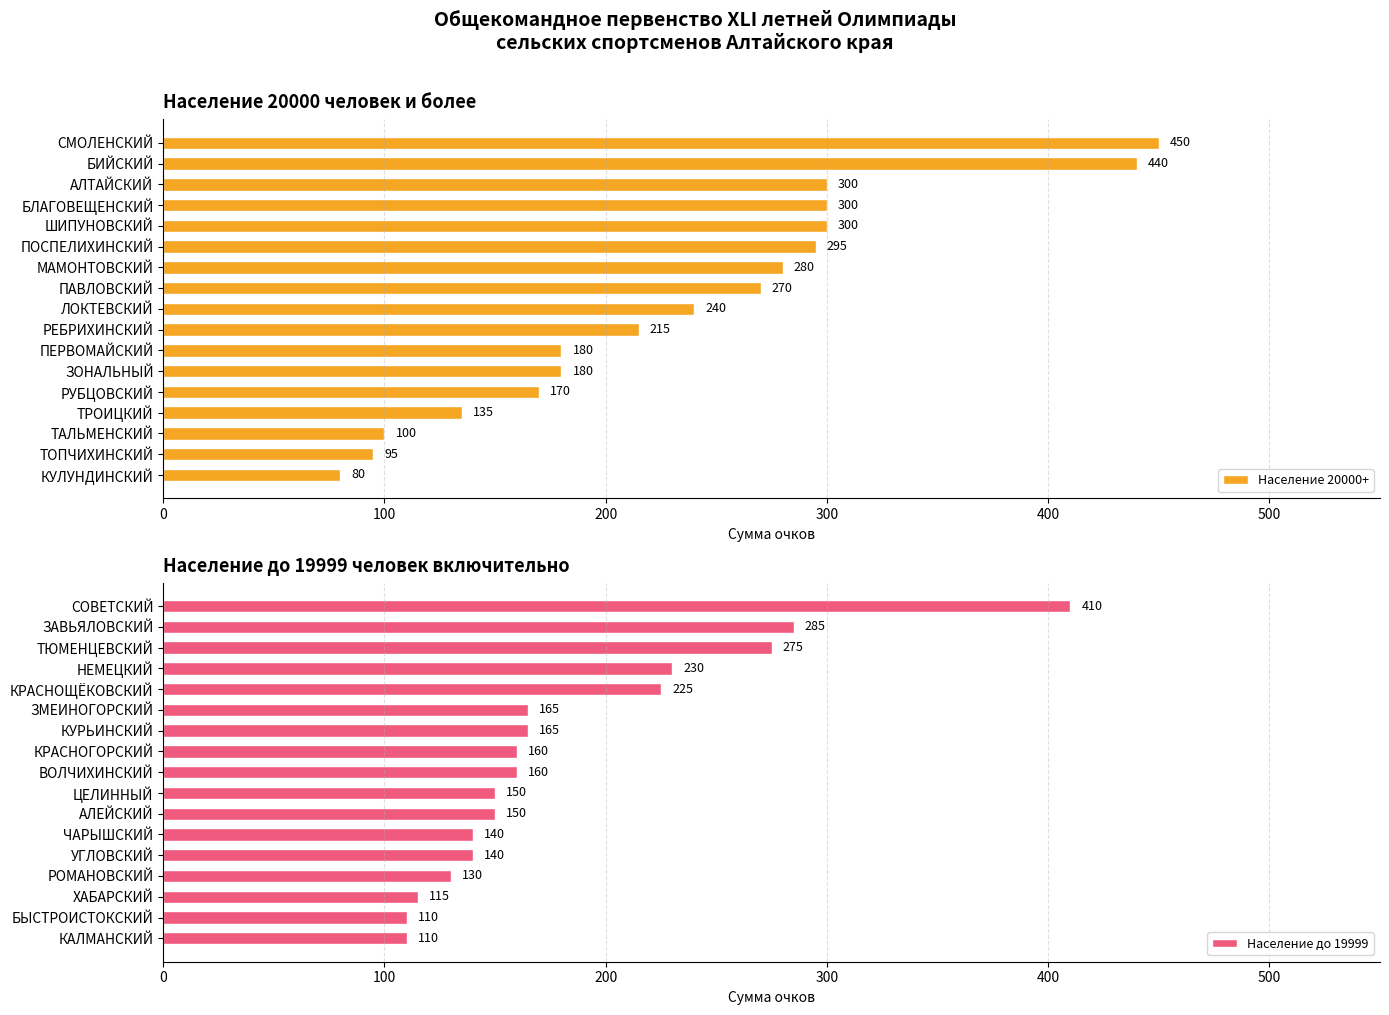

At how many categories does at least one series exceed 234?

9